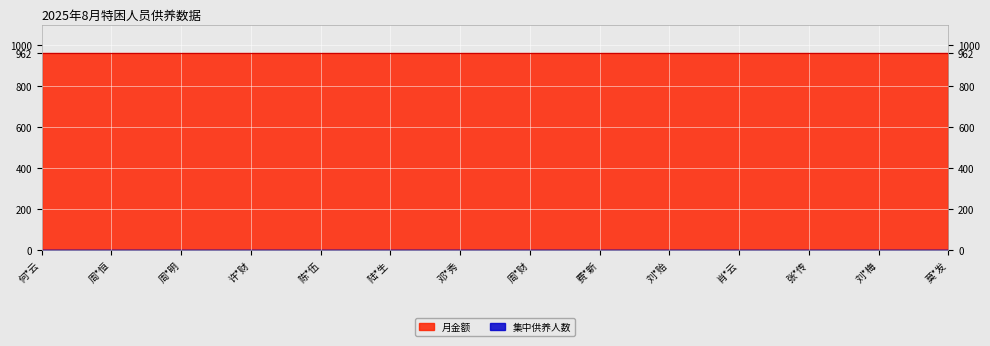

Is it true that 月金额 equals 1590 at 费*新?

False